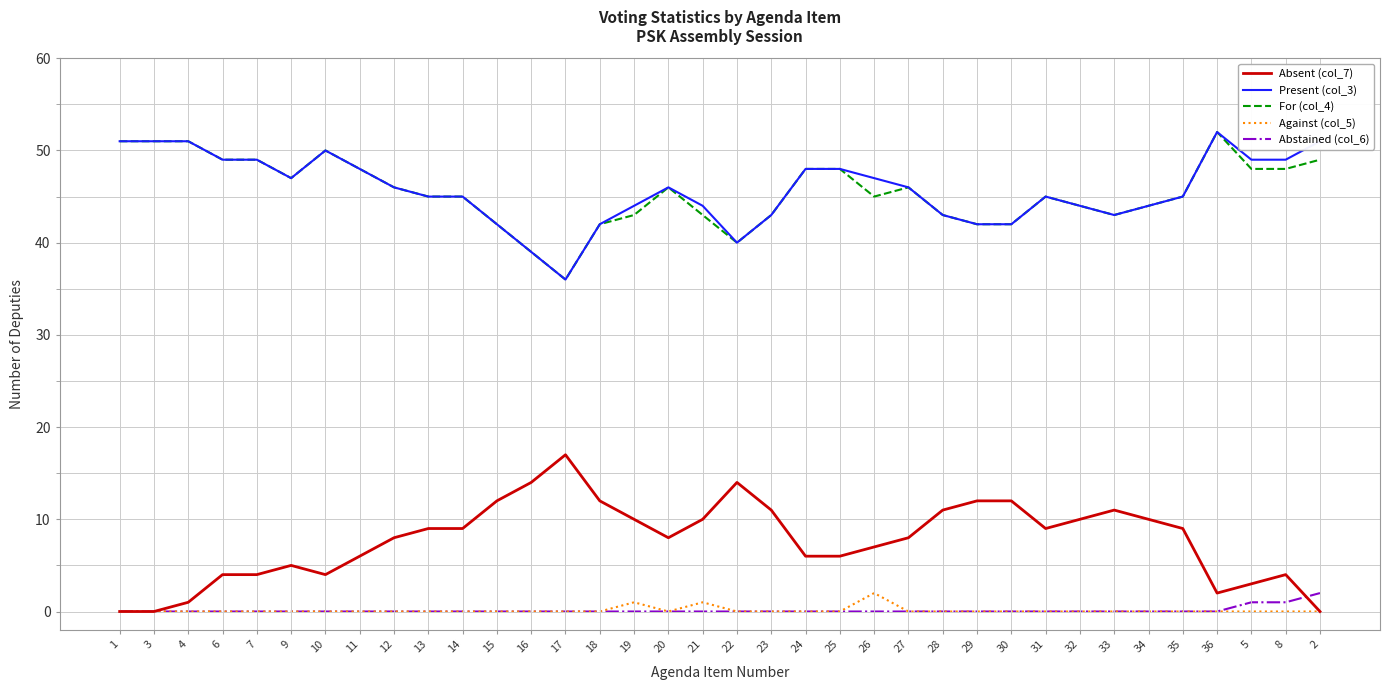

Is the value of Abstained (col_6) at 22 greater than the value of Absent (col_7) at 27?

No